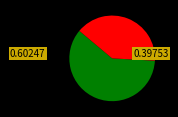

Is there a majority slice in this chart?

Yes